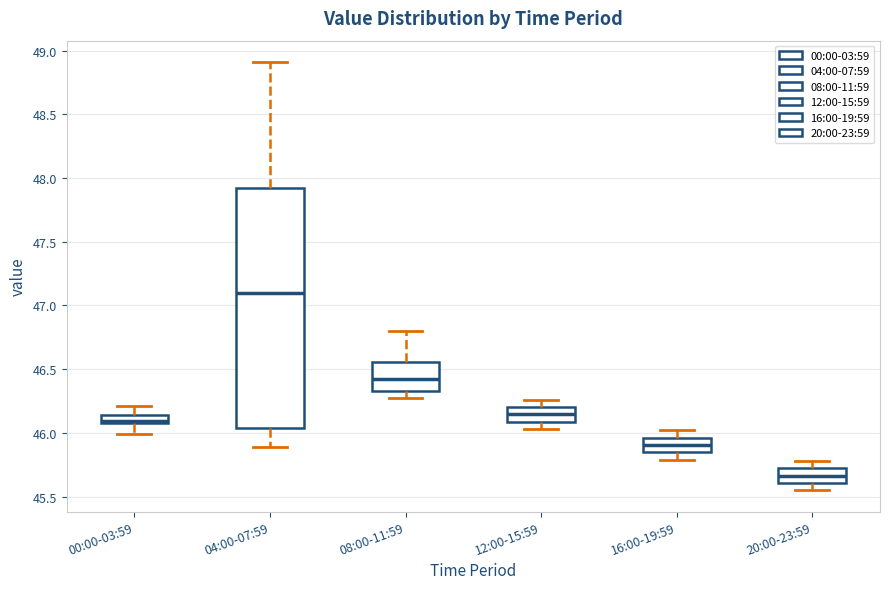

Comparing the boxes themselves (not the whiskers), which one is the tallest?

04:00-07:59